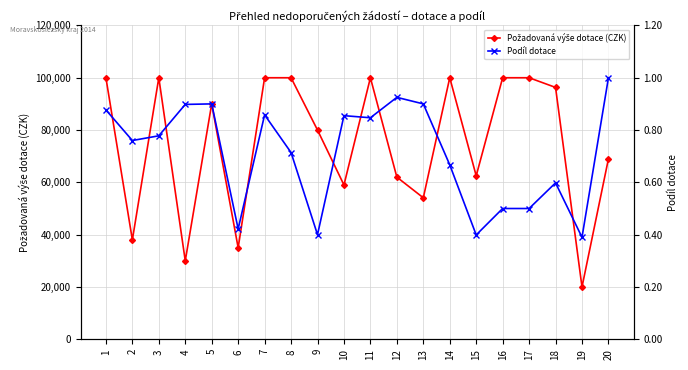

True or false: Podíl dotace has a value of 0.9 at 18.

False